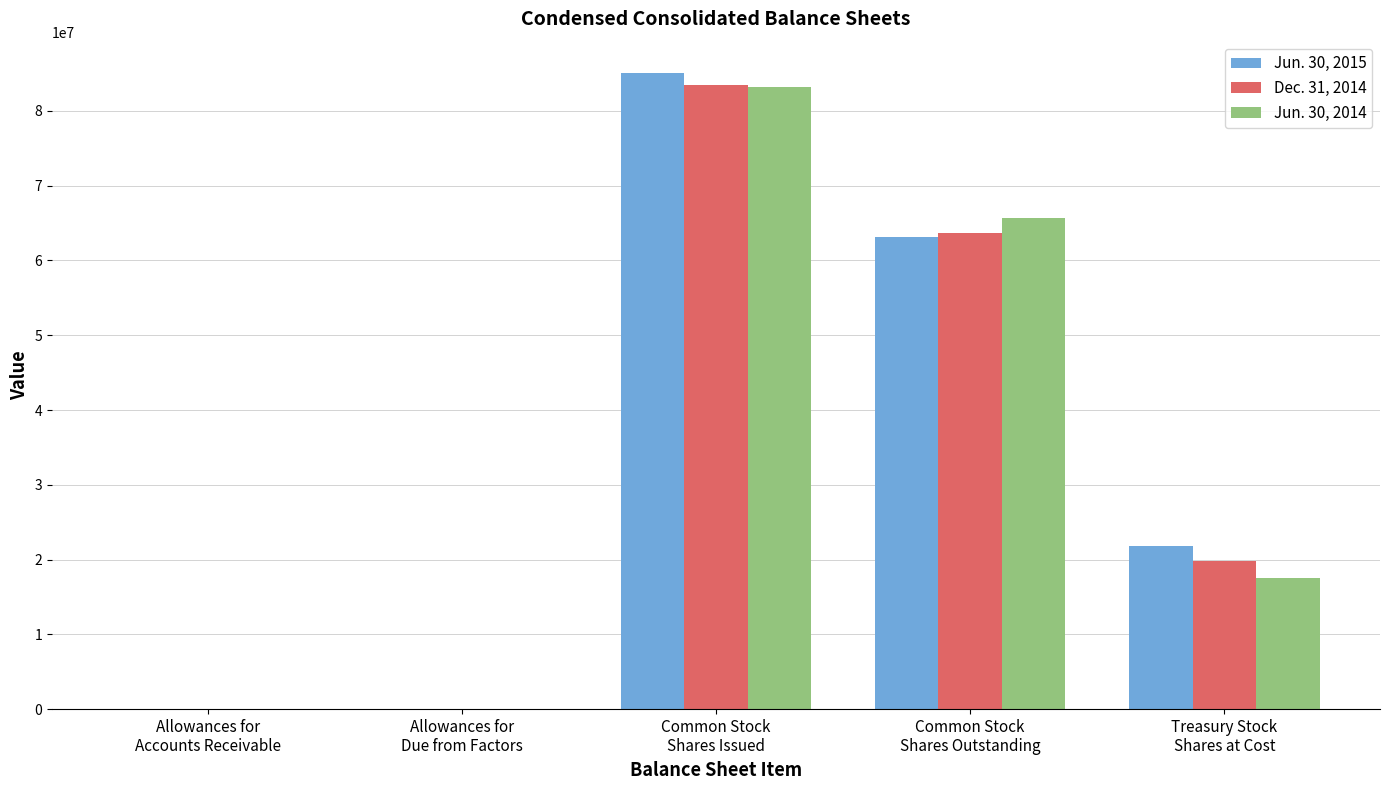

Which series has the largest range (max minus min)?

Jun. 30, 2015